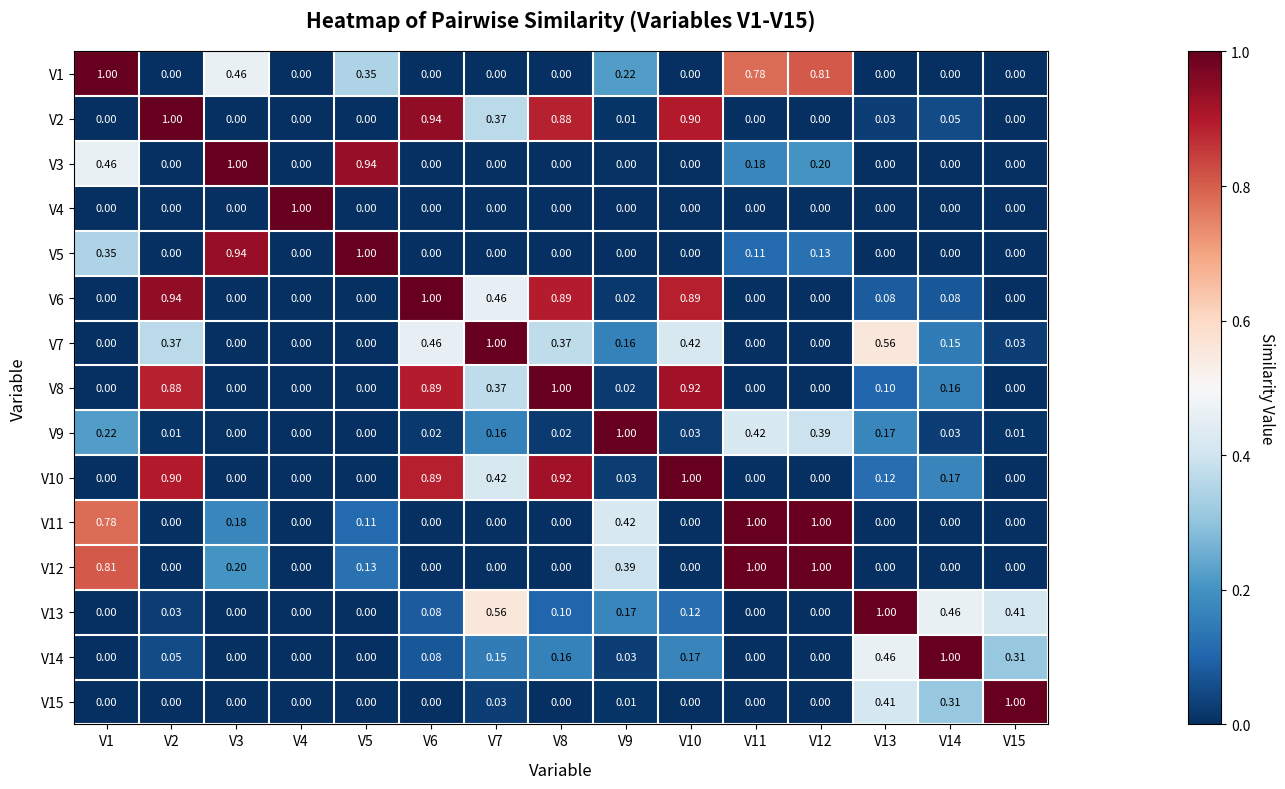

Is the value of V14 at V5 greater than the value of V9 at V1?

No